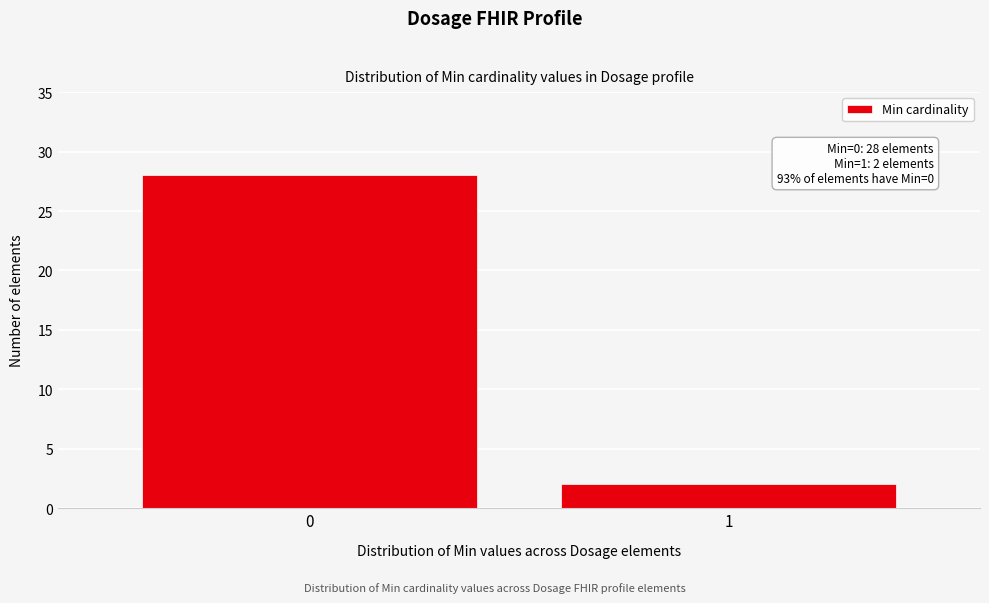

Reading right to left, extract all data points from this chart.

1=2	0=28